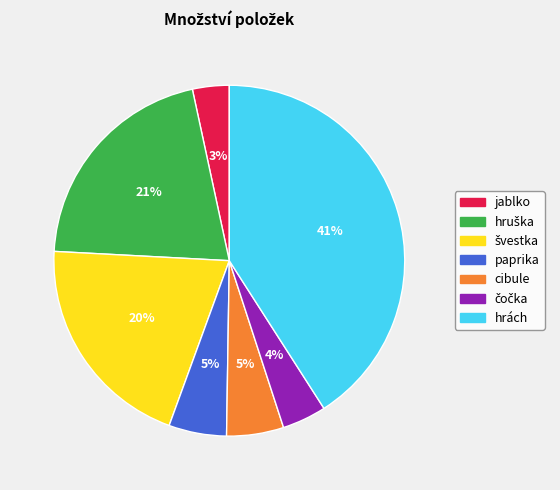

To the nearest percent, what is the difference between the largest and smallest slice percentages?

38%